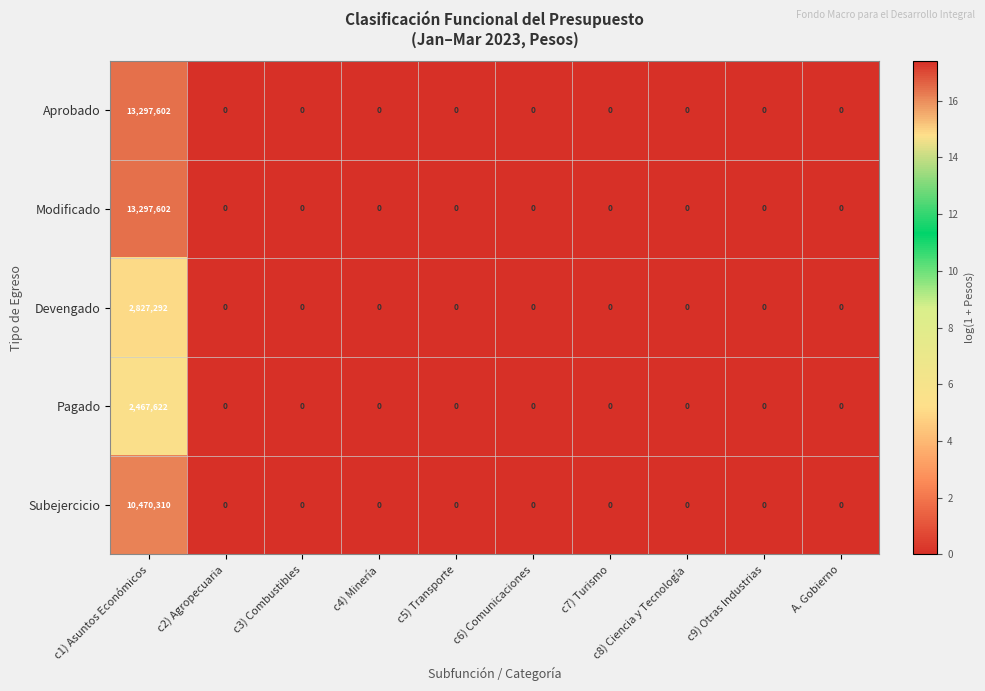

At which category is the sum across all series the highest?

c1) Asuntos Económicos